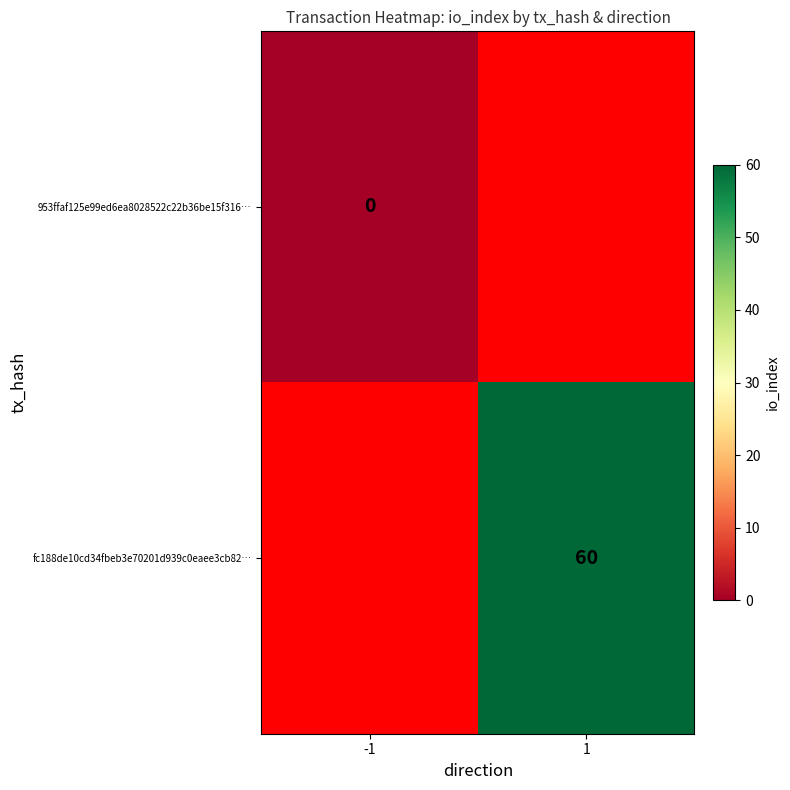

Rank the categories by 953ffaf125e99ed6ea8028522c22b36be15f316… value from lowest to highest.

-1, 1